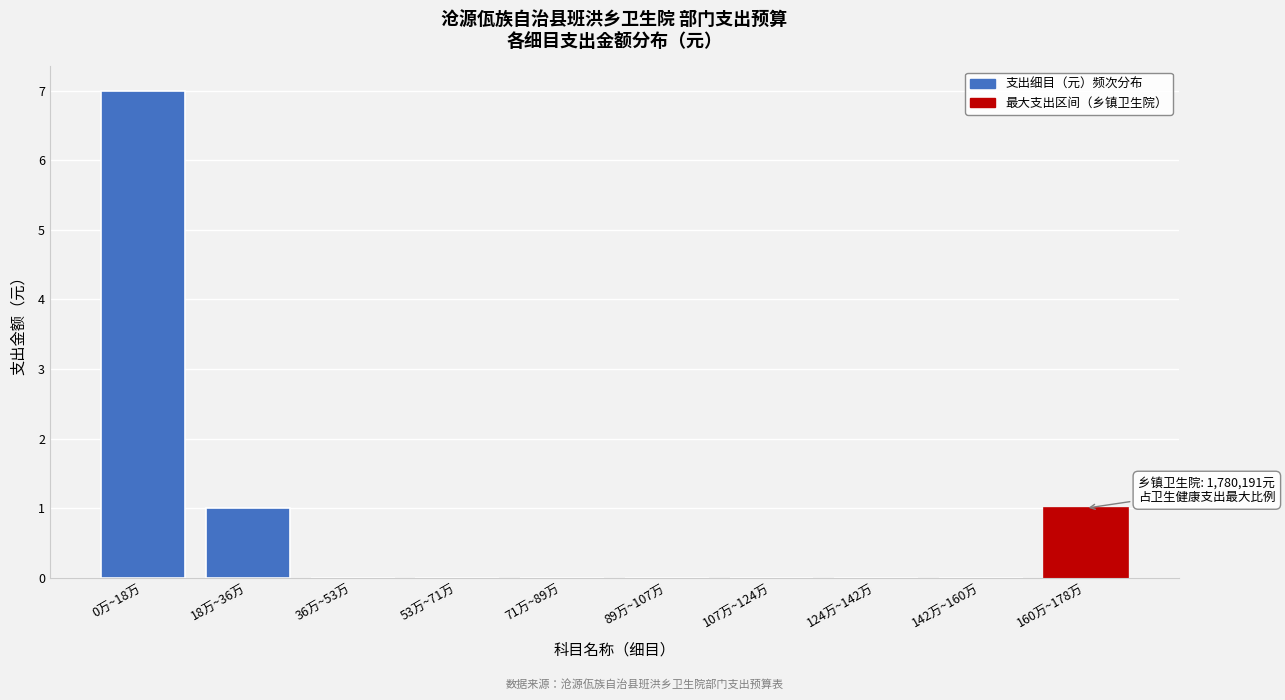

Reading left to right, list all the values displayed in this chart.

0万~18万=7	18万~36万=1	36万~53万=0	53万~71万=0	71万~89万=0	89万~107万=0	107万~124万=0	124万~142万=0	142万~160万=0	160万~178万=1